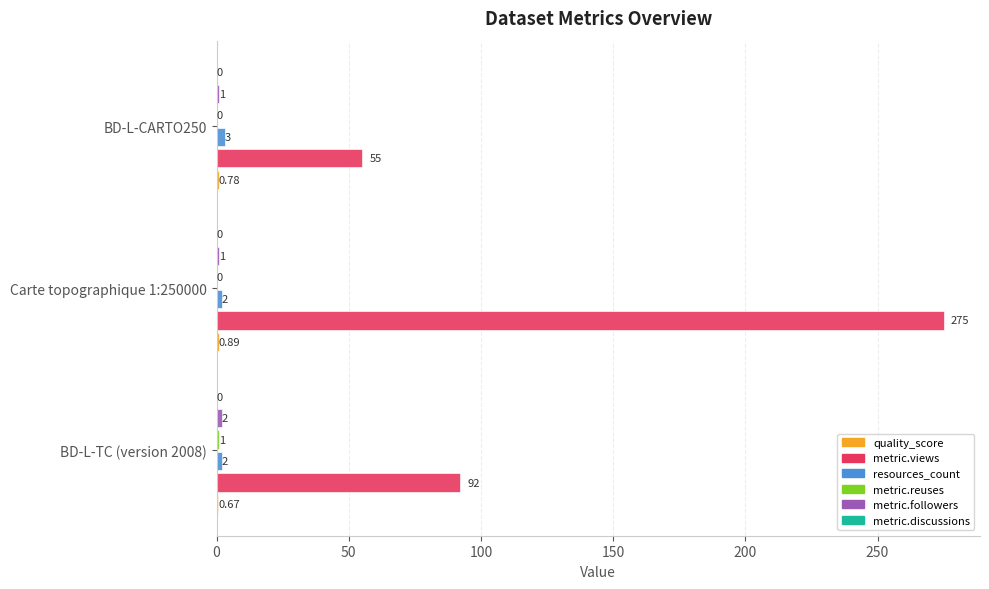

At which category is the sum across all series the highest?

Carte topographique 1:250000